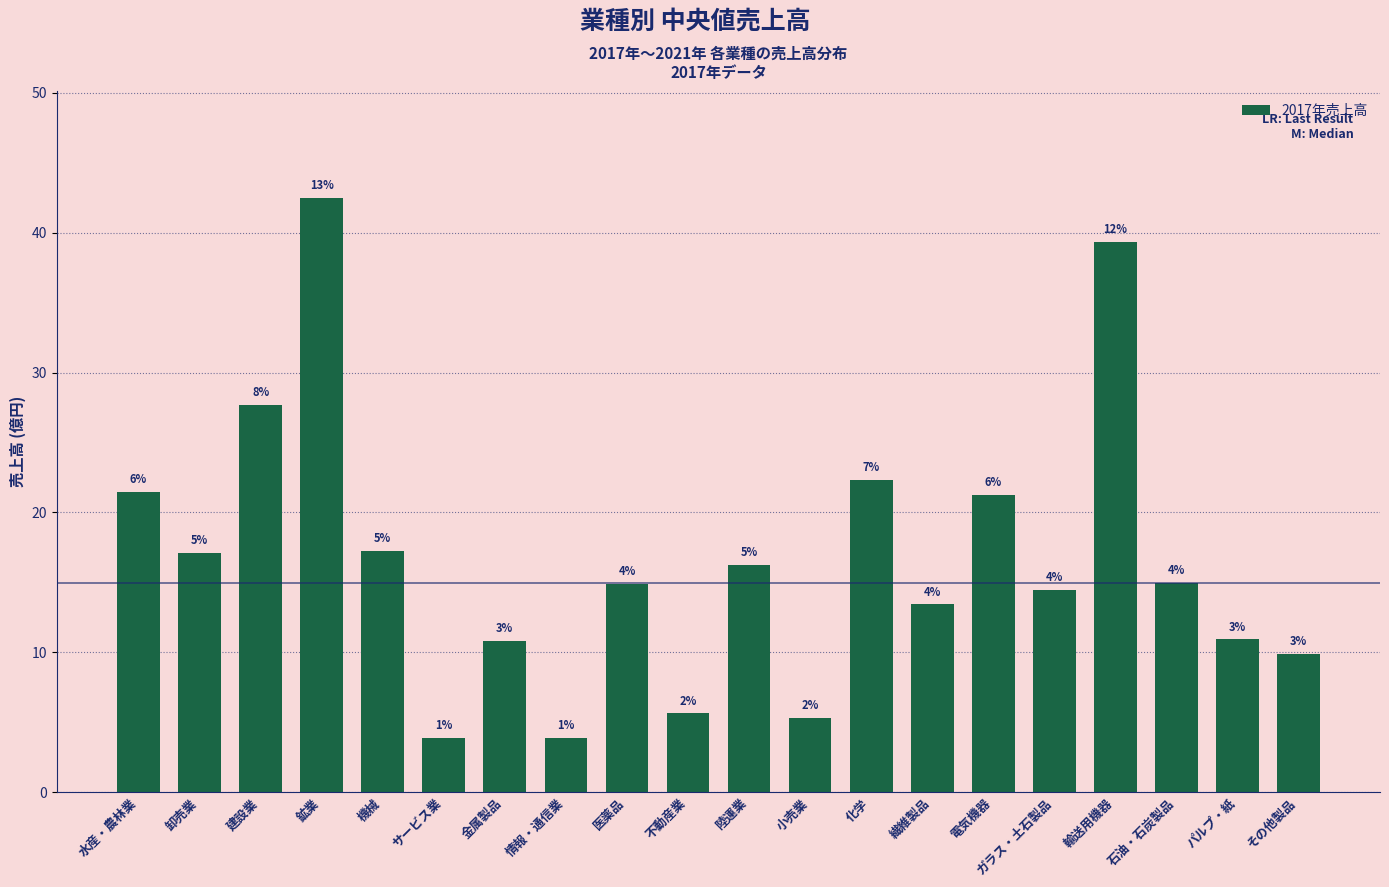

List the labels in order of value, largest first.

鉱業, 輸送用機器, 建設業, 化学, 水産・農林業, 電気機器, 機械, 卸売業, 陸運業, 石油・石炭製品, 医薬品, ガラス・土石製品, 繊維製品, パルプ・紙, 金属製品, その他製品, 不動産業, 小売業, 情報・通信業, サービス業